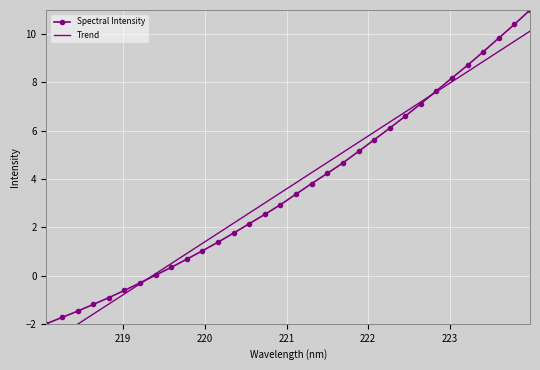

How many positive values does the Spectral Intensity series have?

25